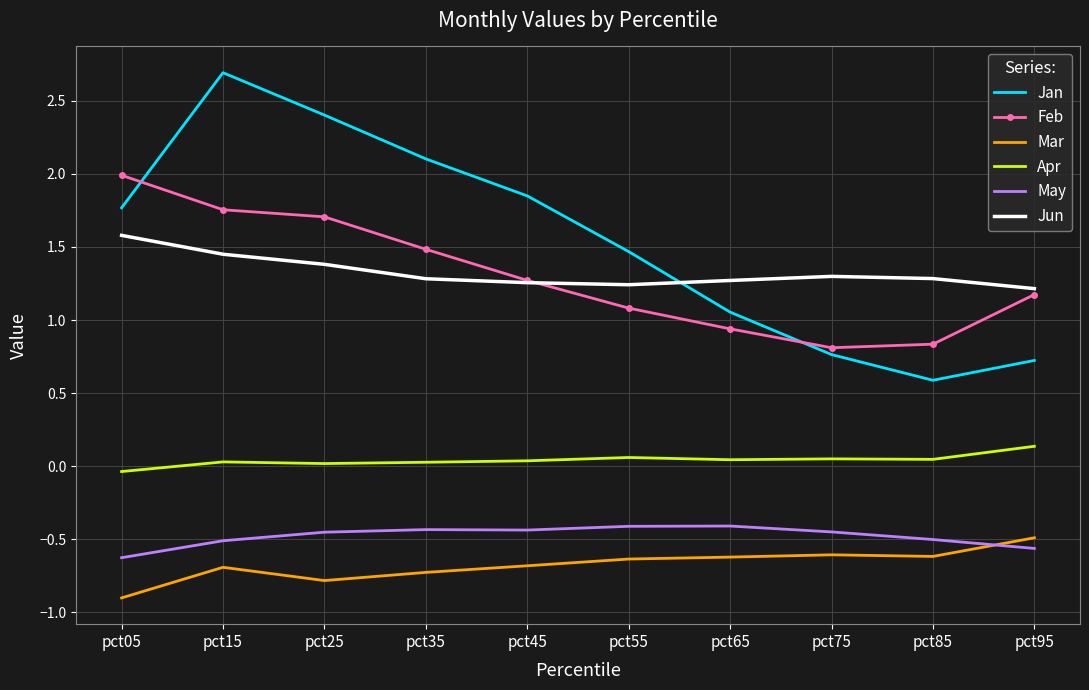

At which label does Mar reach its peak?

pct95